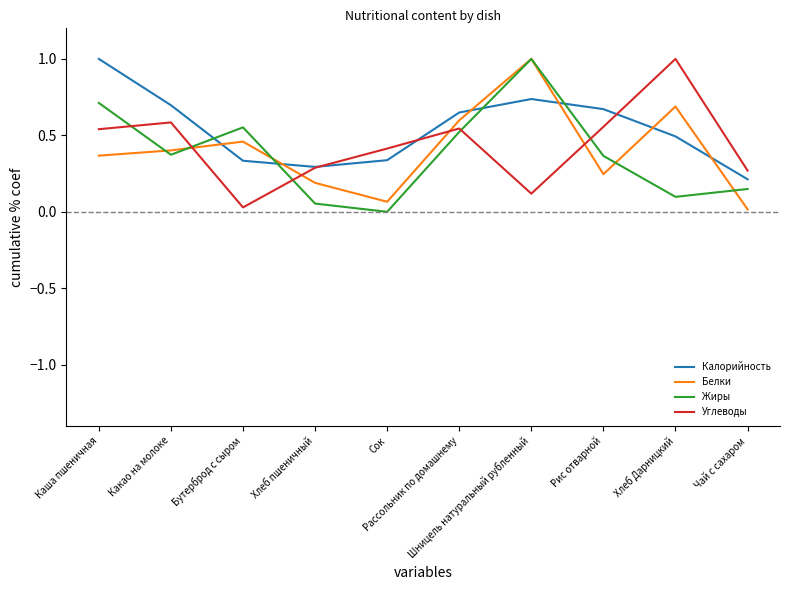

How many times do Белки and Углеводы cross each other?

4